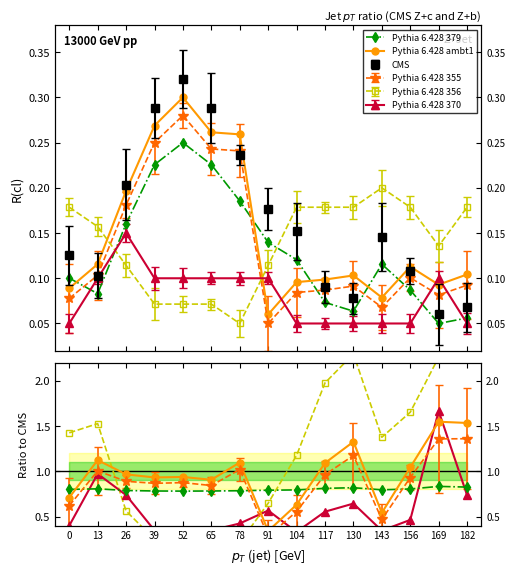

Is this an area chart (filled region under the line)?

No